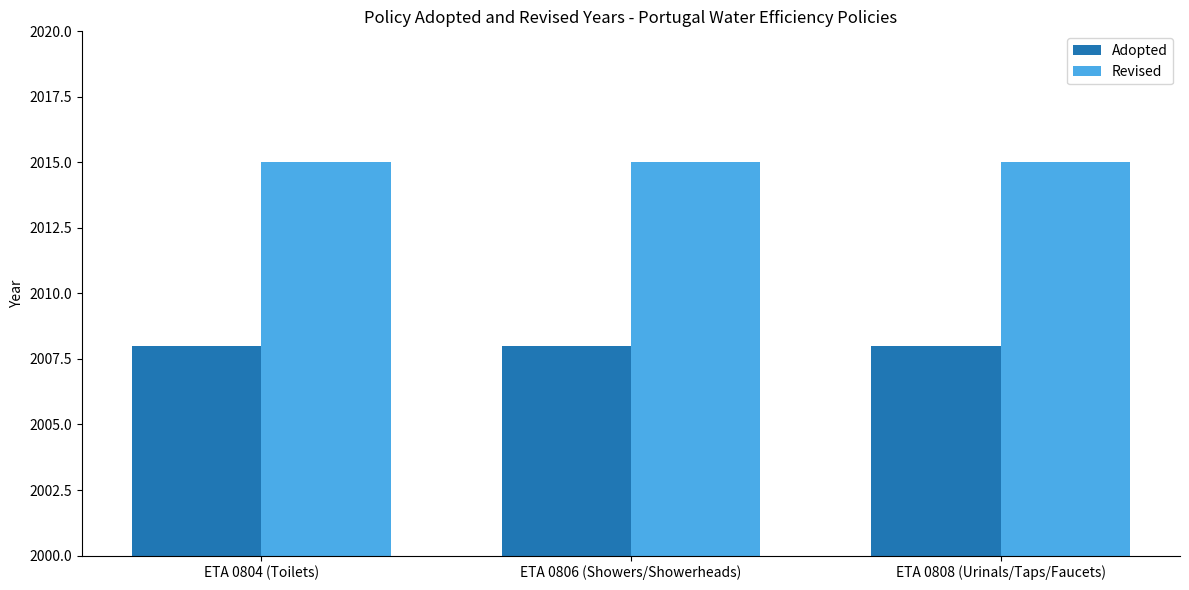

Is it true that Adopted equals 3614 at ETA 0808 (Urinals/Taps/Faucets)?

False